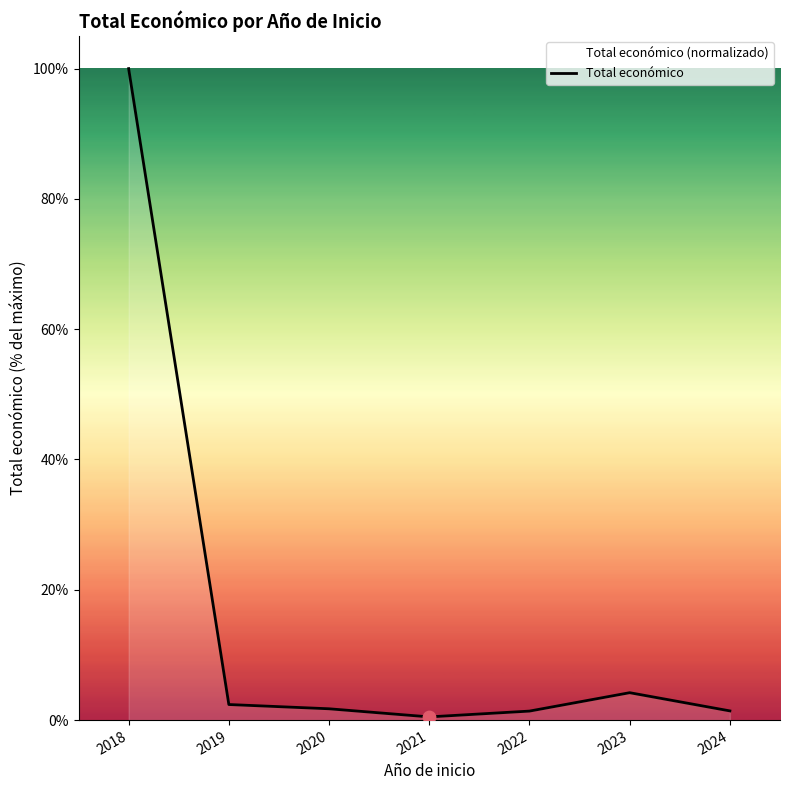

What is the ratio of the value at 2018 to the value at 2019?

41.8